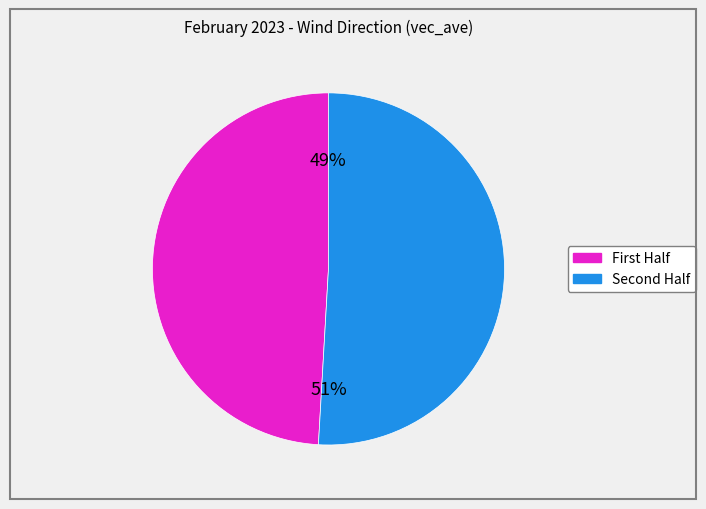

Is there any slice that represents more than half of the pie?

Yes